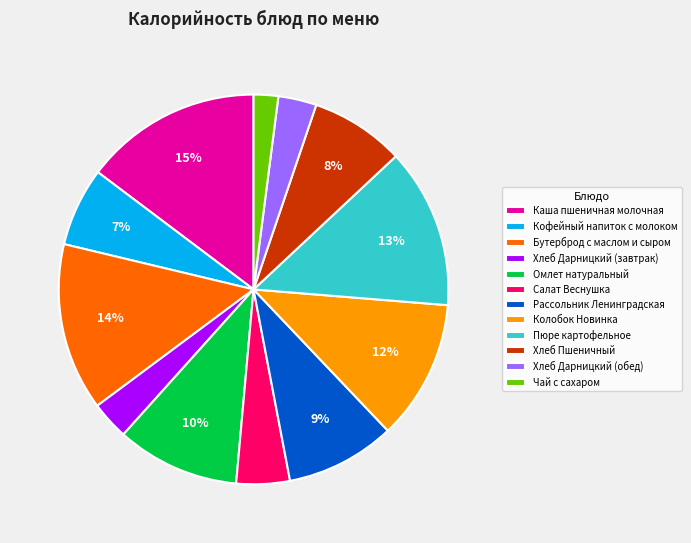

Do Каша пшеничная молочная and Омлет натуральный together represent more than half of the pie?

No